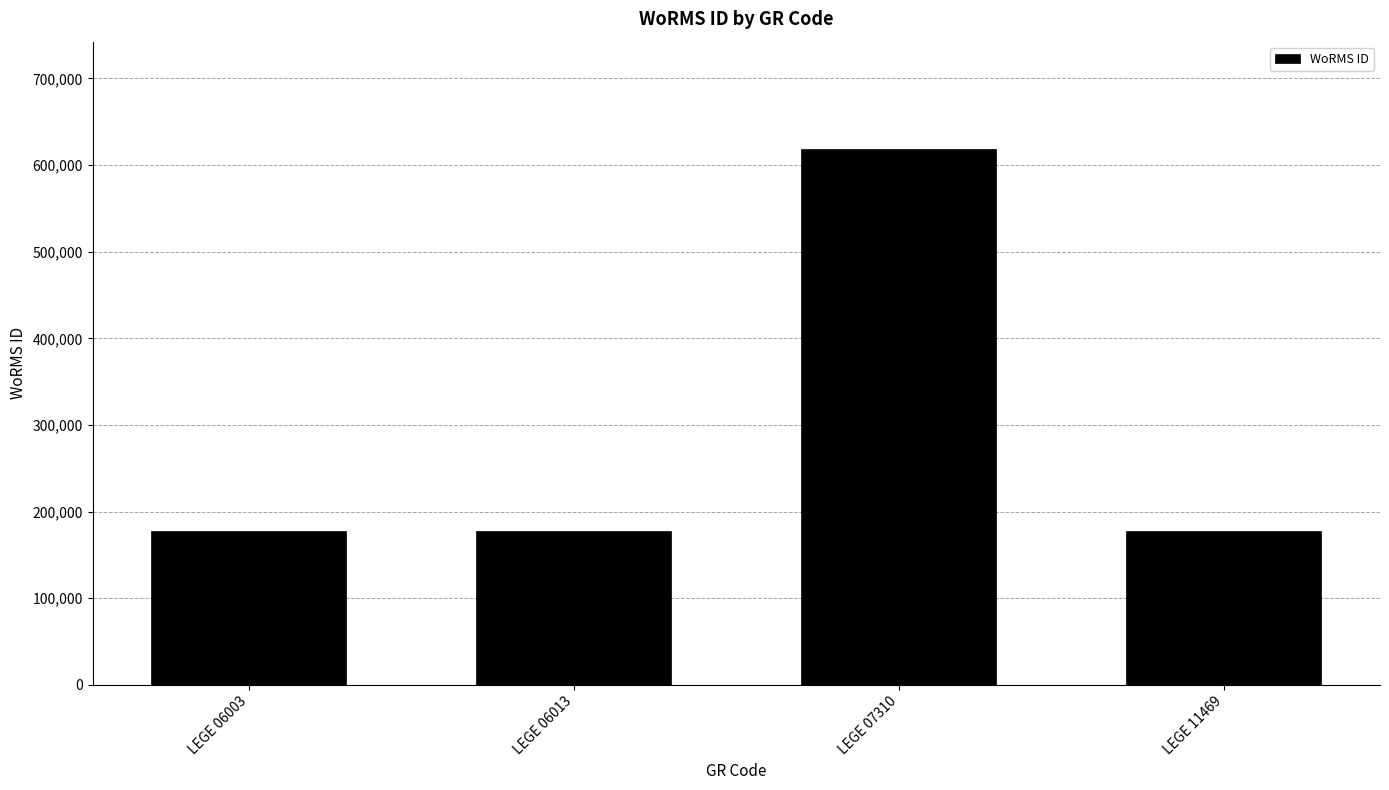

How many categories are shown in the chart?

4